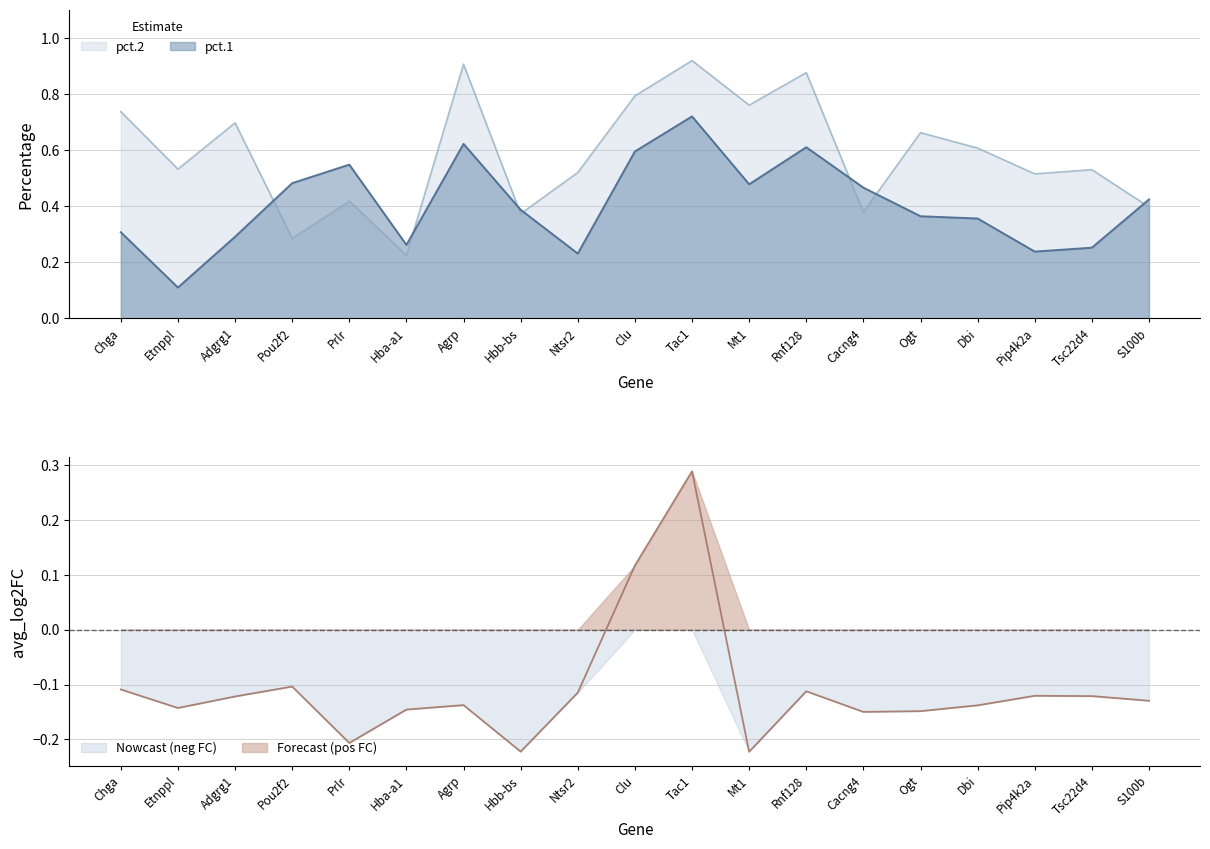

True or false: avg_log2FC and pct.1 cross at least once.

False